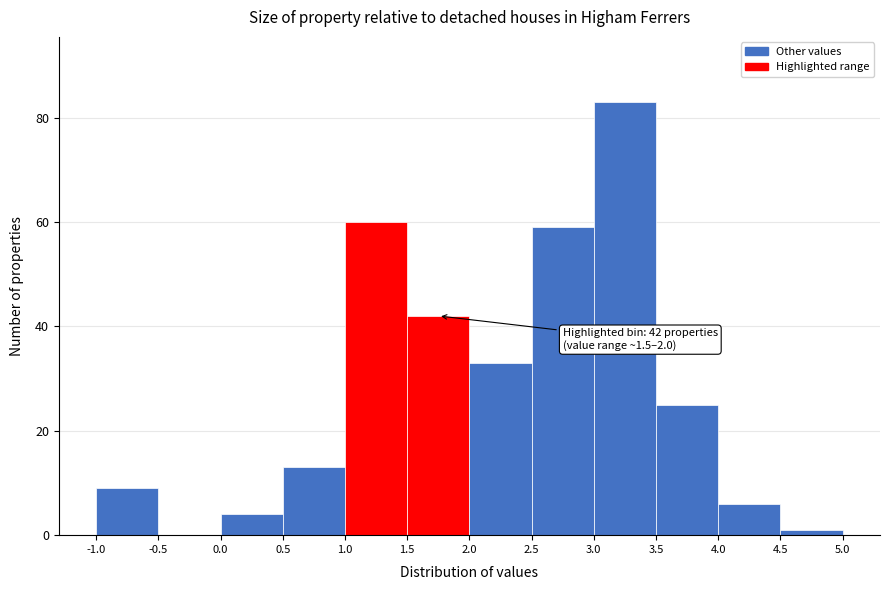

Over which range of the x-axis is the bar tallest?

3.0 to 3.5